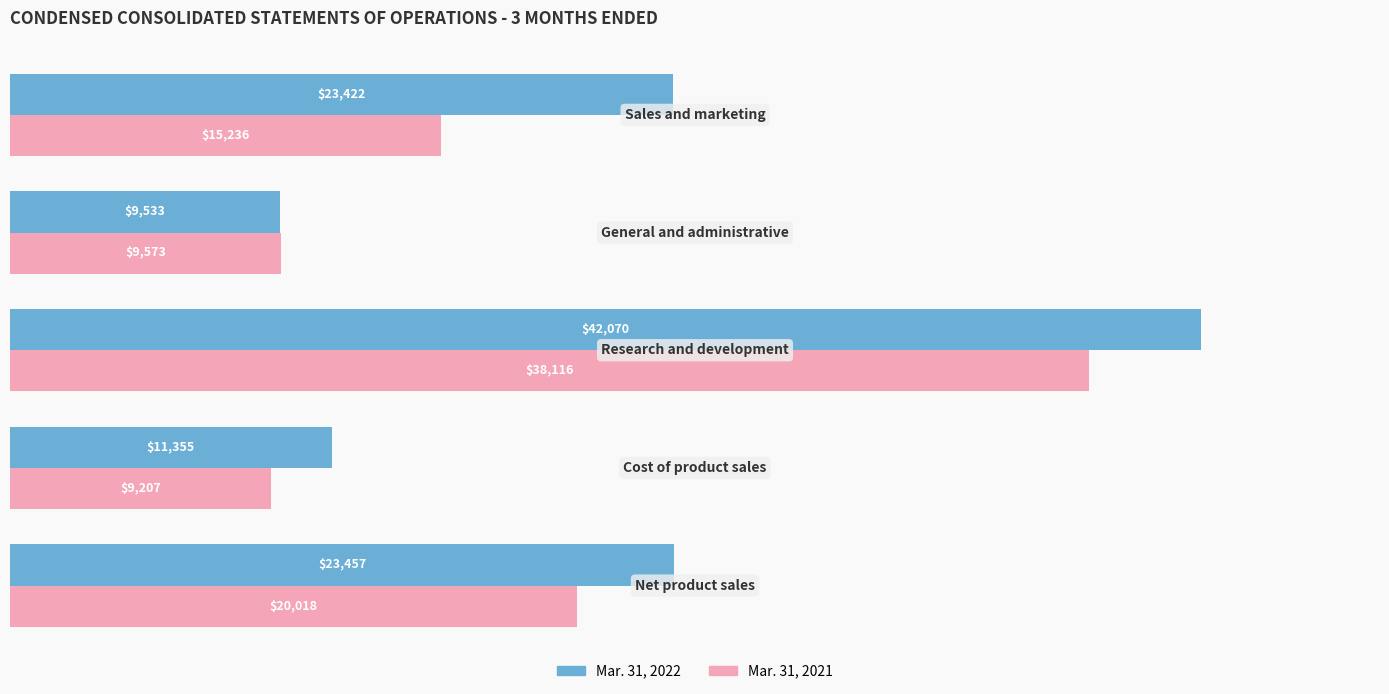

What is the highest value of the Mar. 31, 2022 series?

42070